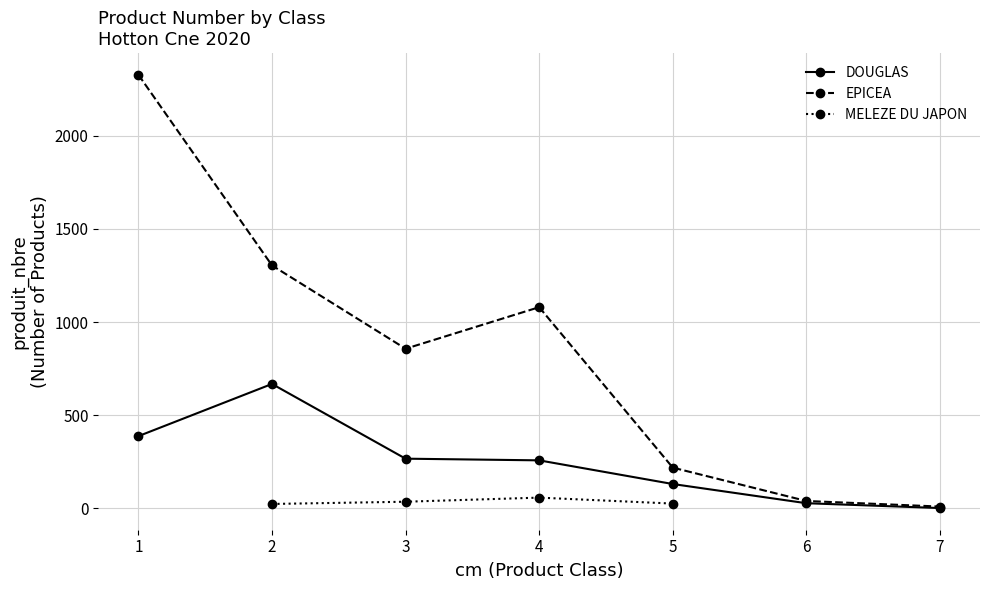

Is the value of EPICEA at 3 greater than the value of DOUGLAS at 4?

Yes